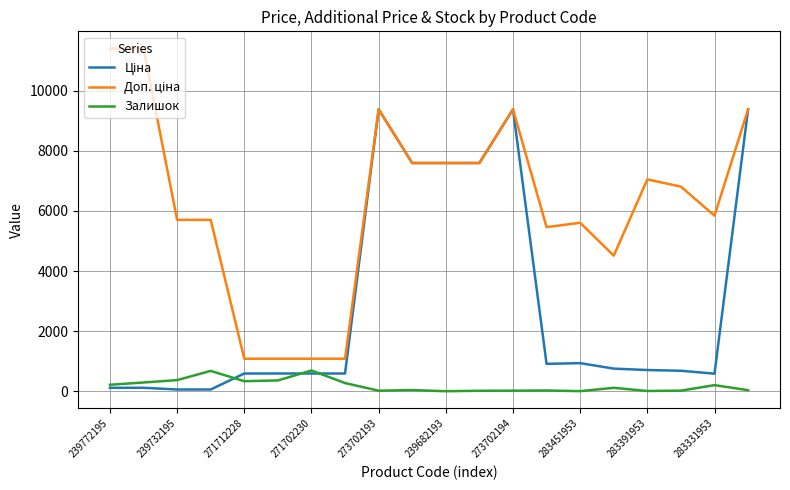

Is this an area chart (filled region under the line)?

No